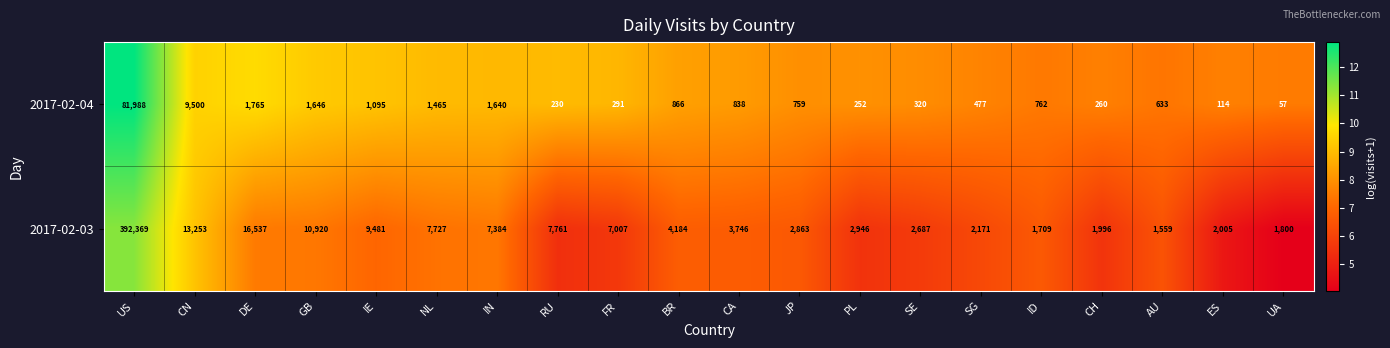

Where does the 2017-02-04 series first go above 762?

US